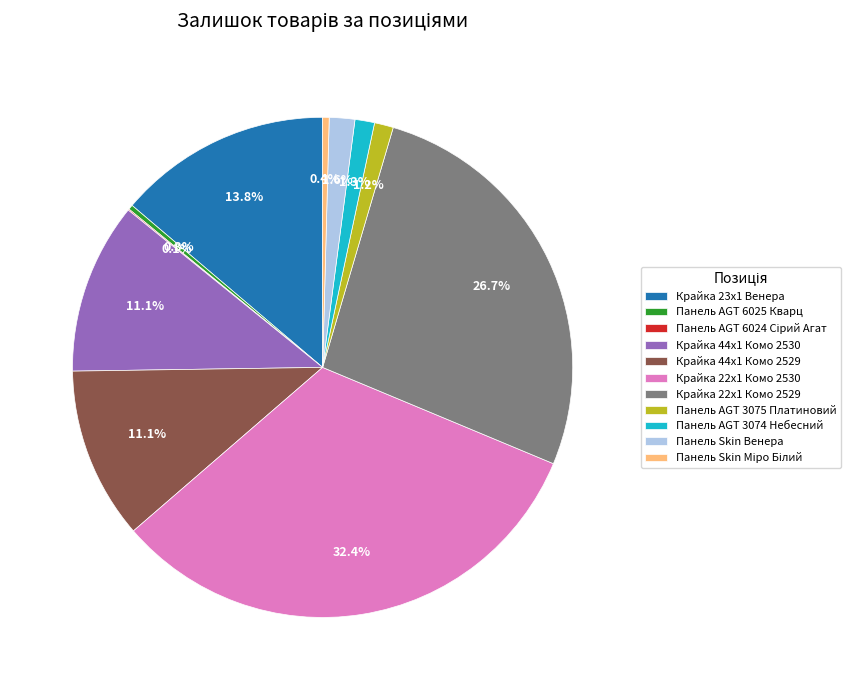

To the nearest percent, what portion does Крайка 23x1 Венера represent?

14%